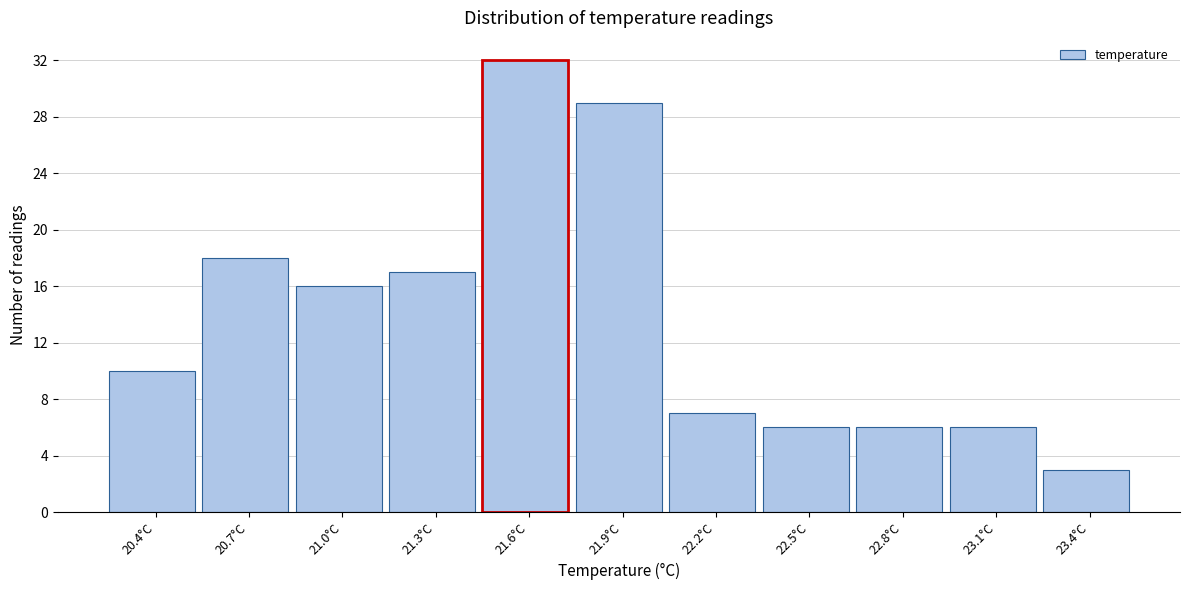

Reading right to left, list all the values displayed in this chart.

23.4°C=3	23.1°C=6	22.8°C=6	22.5°C=6	22.2°C=7	21.9°C=29	21.6°C=32	21.3°C=17	21.0°C=16	20.7°C=18	20.4°C=10